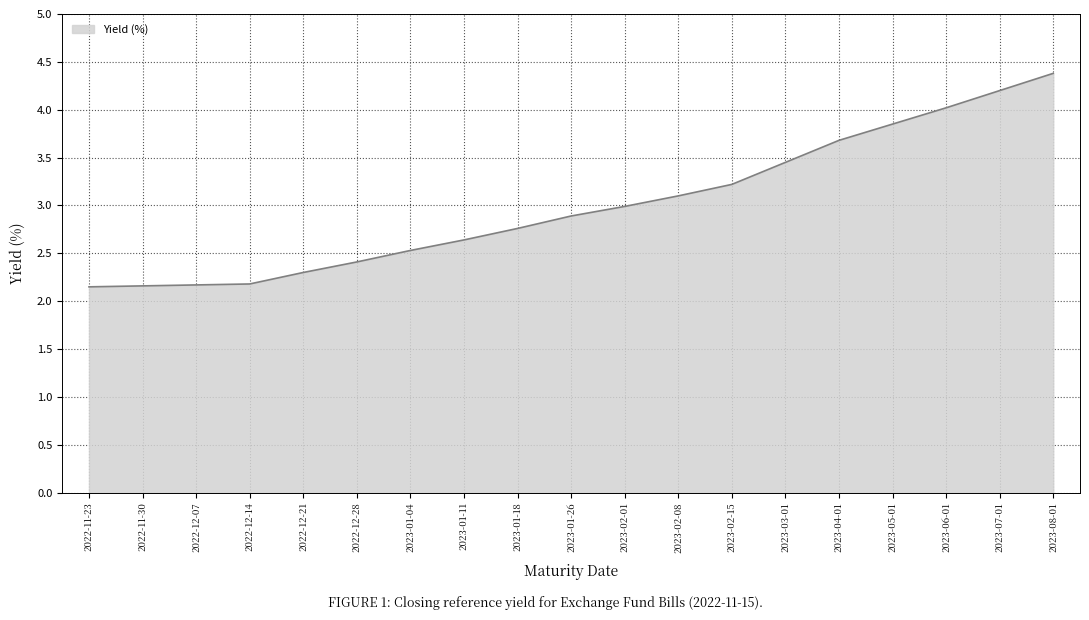

What is the maximum value shown in the chart?

4.4